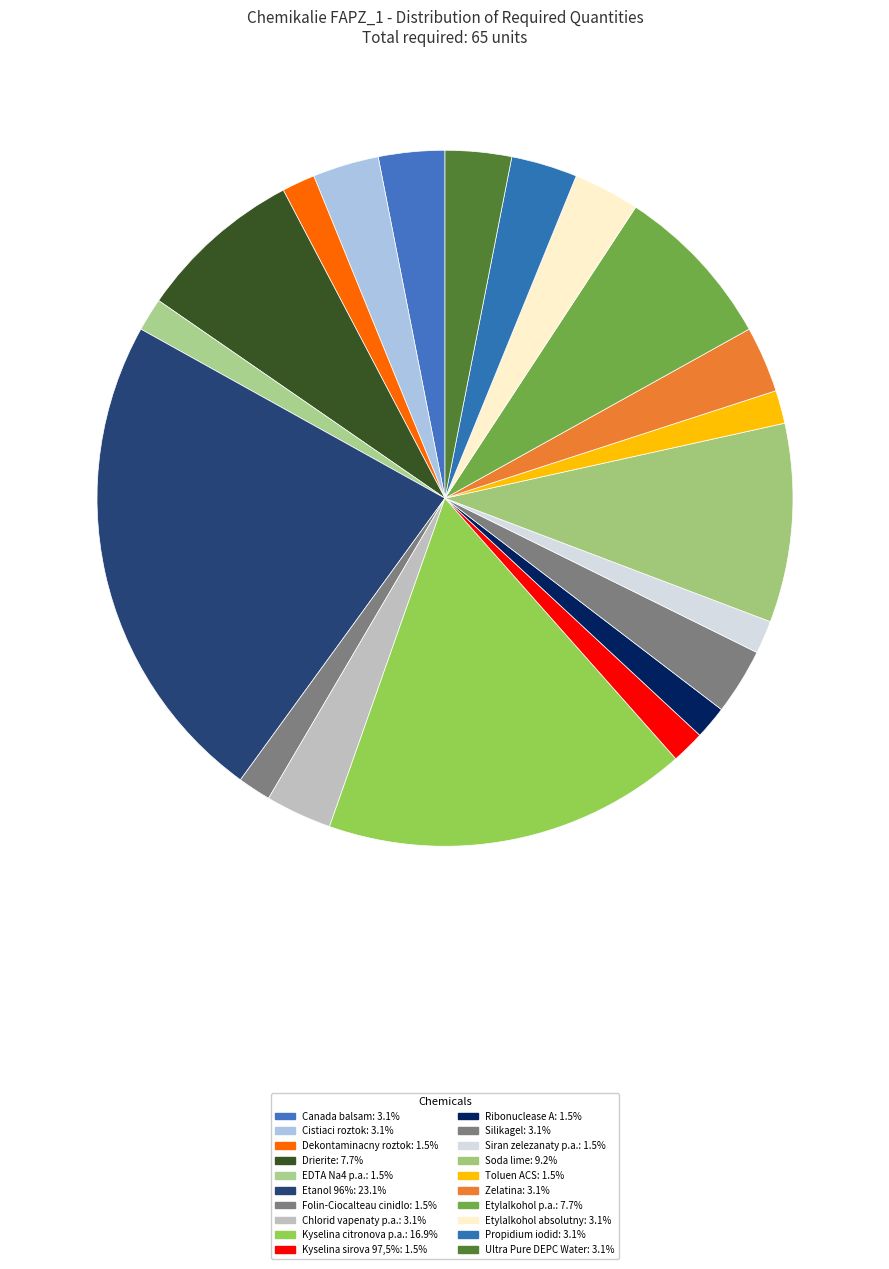

How many slices are in this pie chart?

20